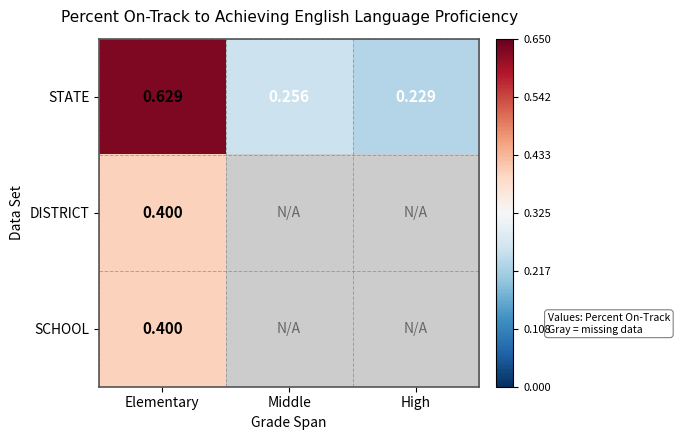

At how many categories does at least one series exceed 0?

3